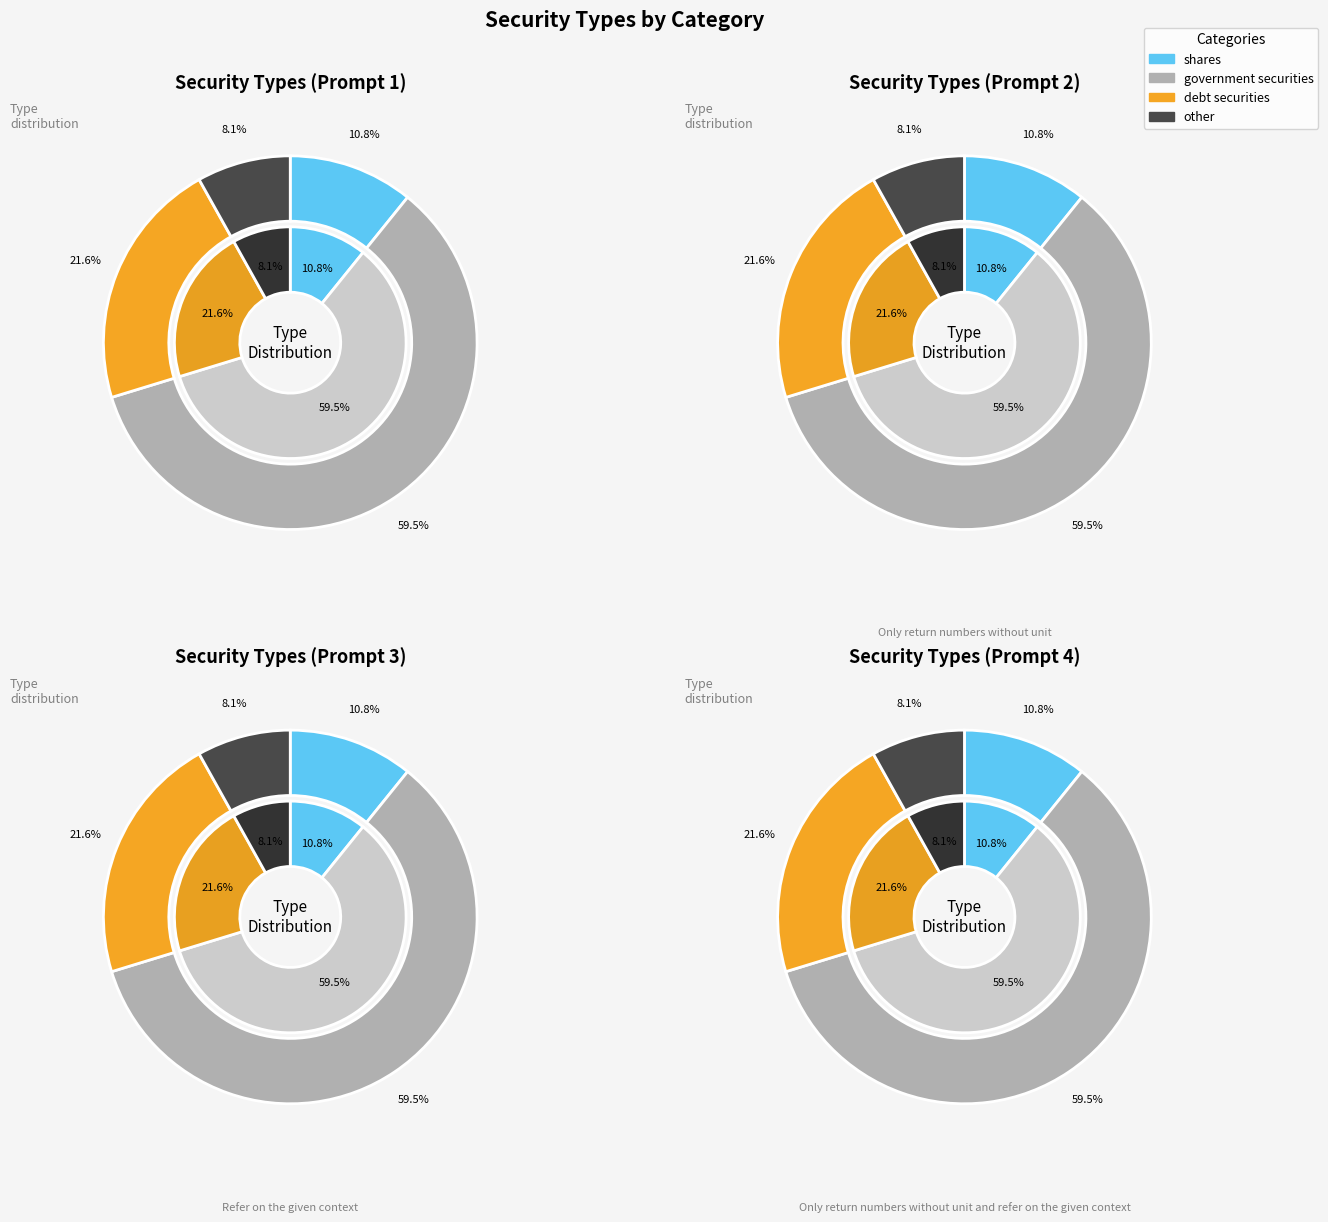

Which slice represents more than half of the pie?

government securities